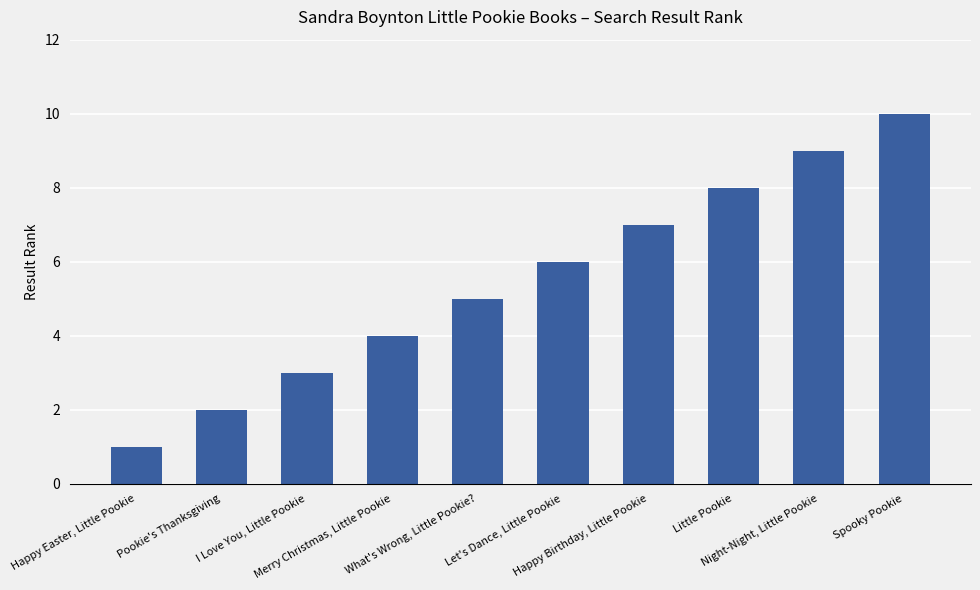

How many data points are less than 6?

5